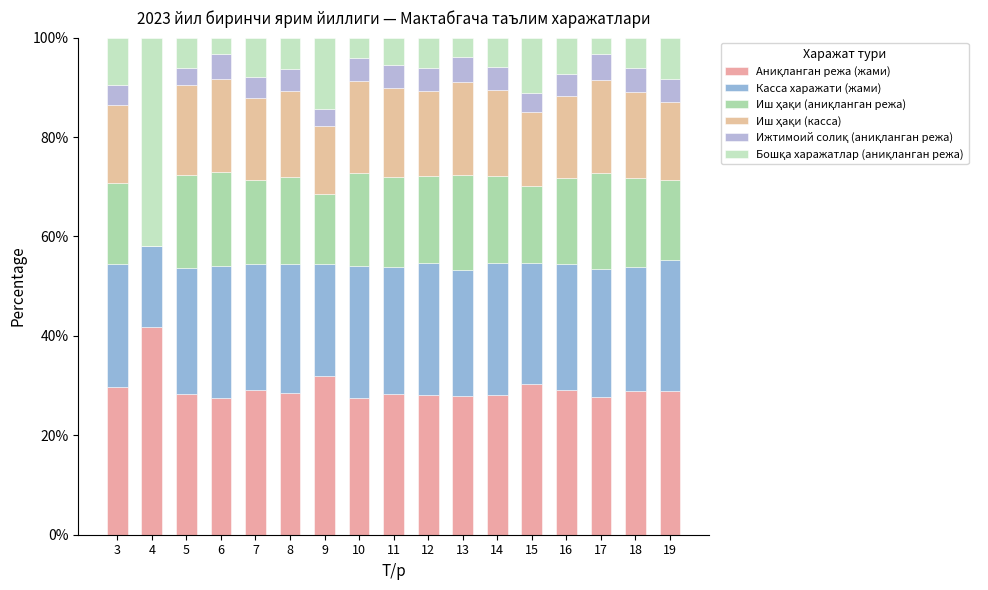

What is the total value across all series at 8?

100.0